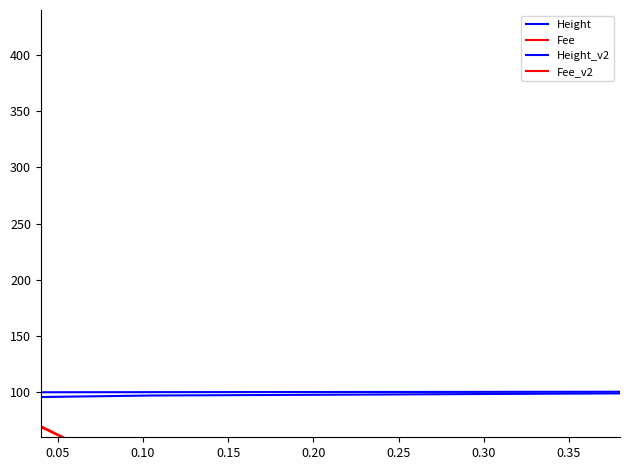

How many lines are shown in the chart?

4